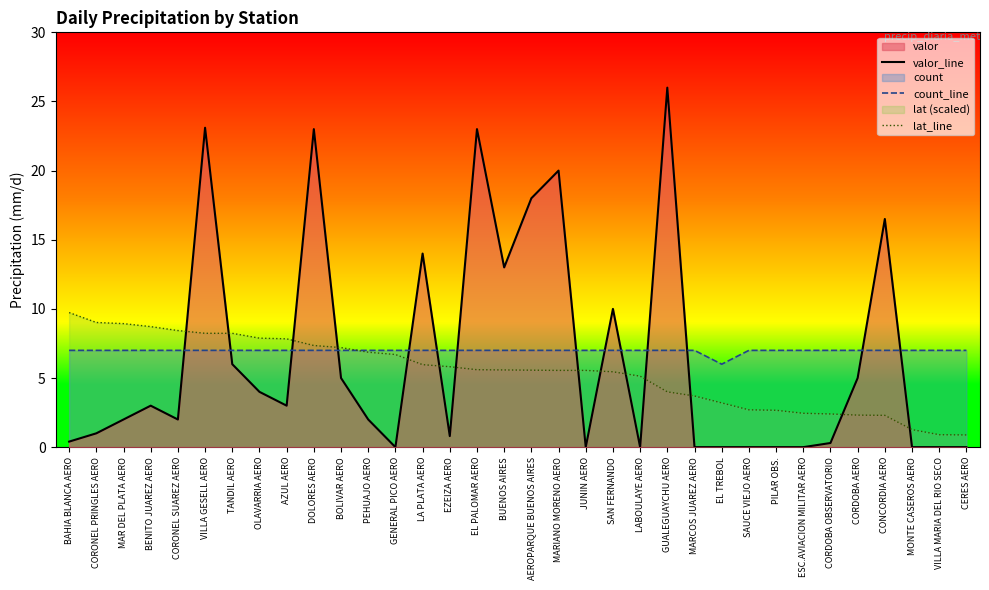

Which series has the widest spread of values?

valor_line